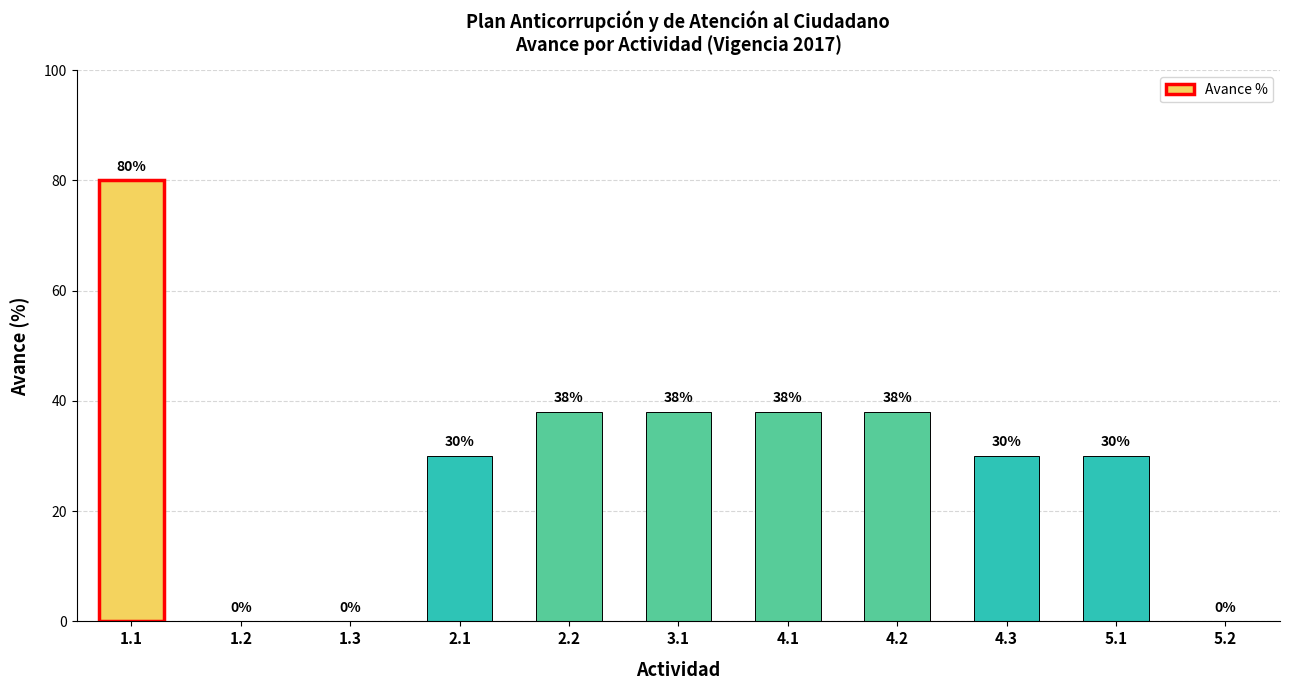

What is the sum of the values at 5.1 and 1.3?

30